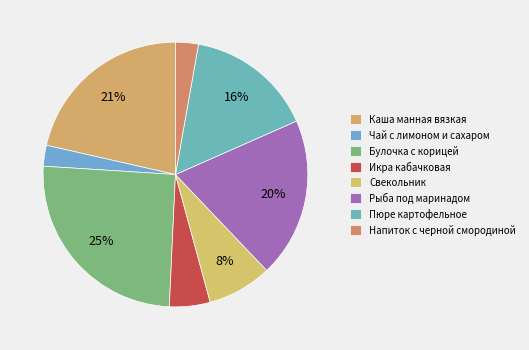

To the nearest percent, what portion does Каша манная вязкая represent?

21%